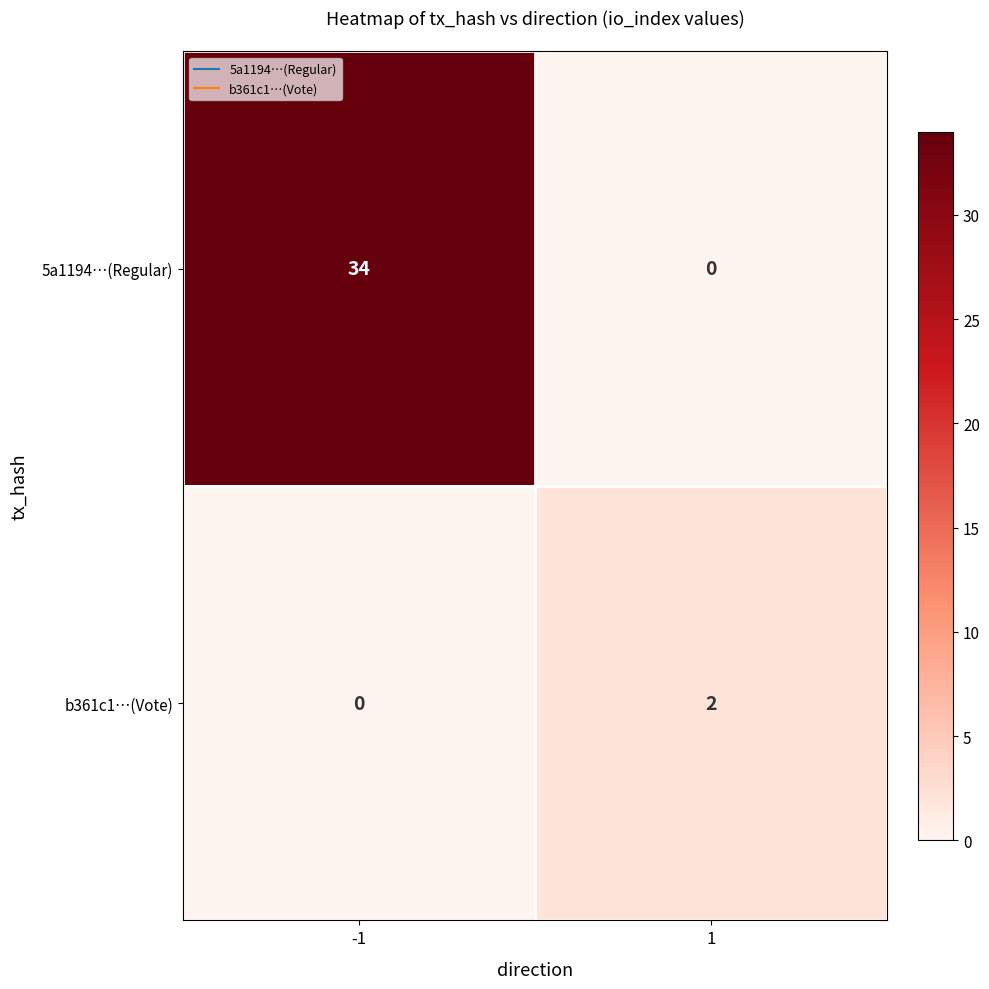

The b361c1…(Vote) series shows 2 at 1. True or false?

True